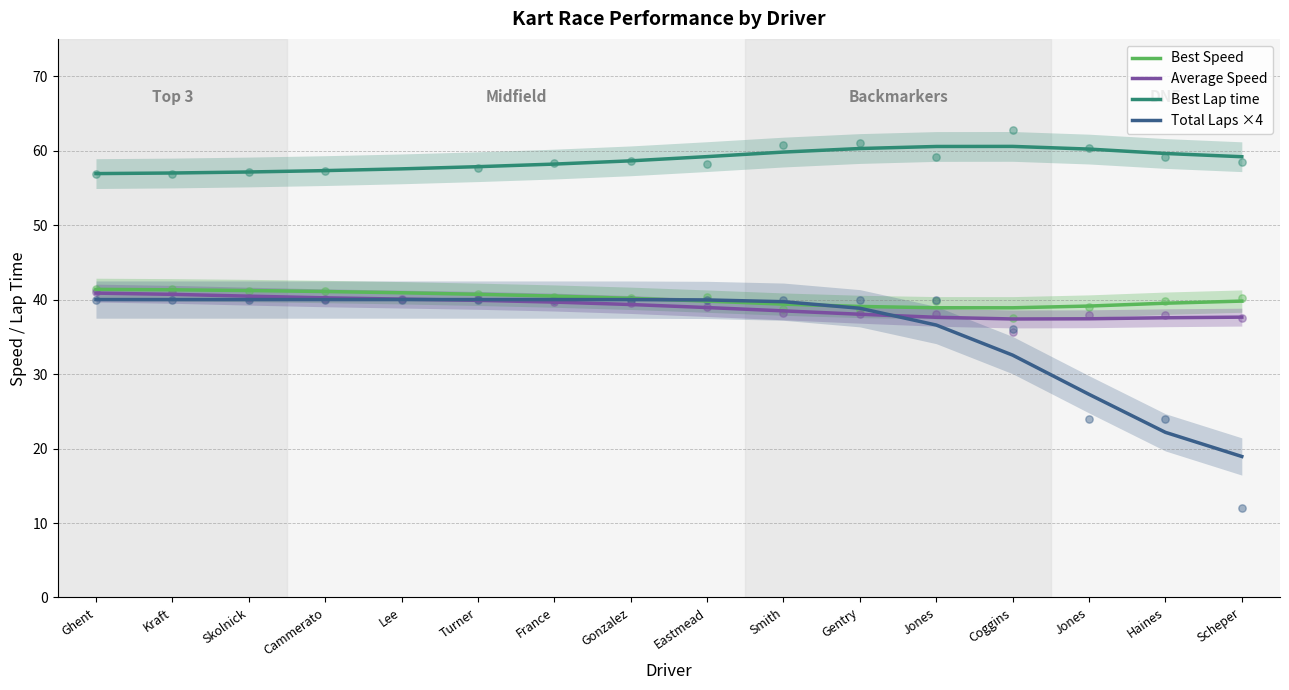

What is the total value across all series at Kraft?

179.0